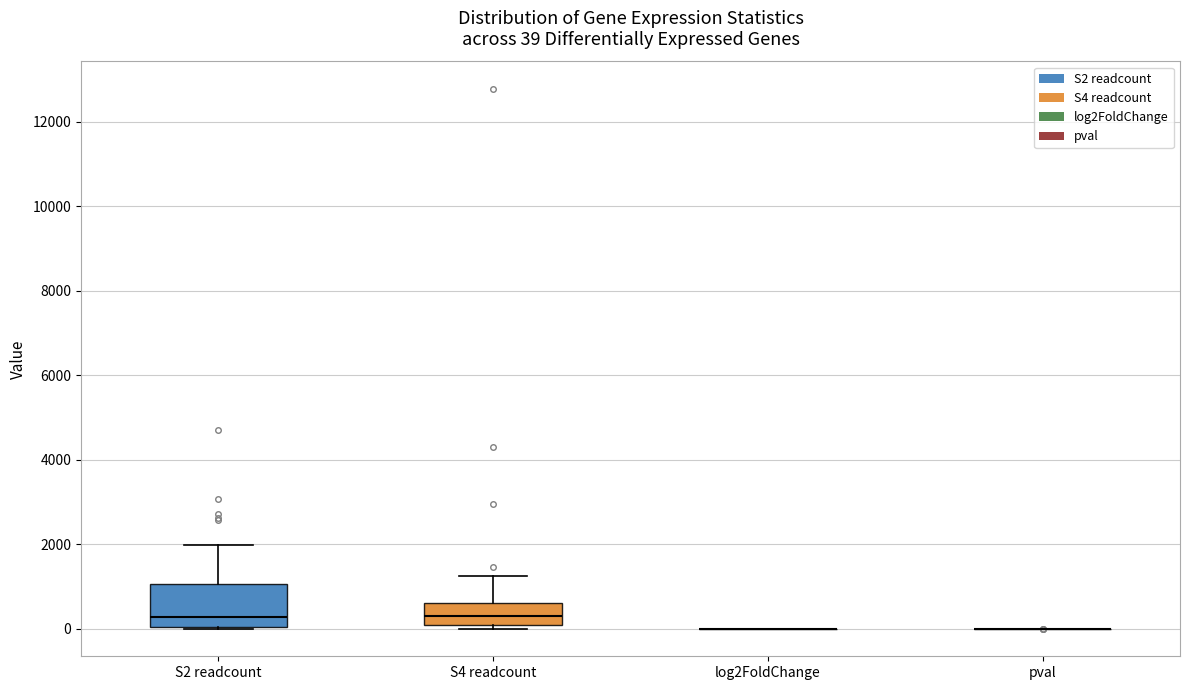

Which box is the tallest, from its lower edge to its upper edge?

S2 readcount